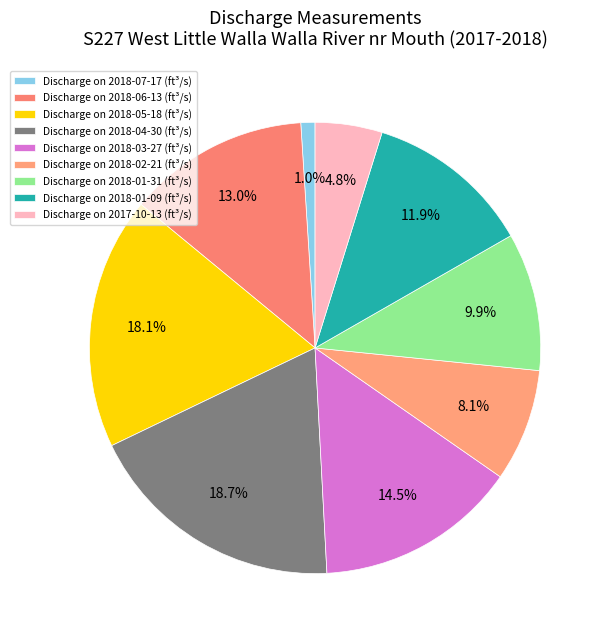

What is the largest slice in the pie chart?

Discharge on 2018-04-30 (ft³/s)